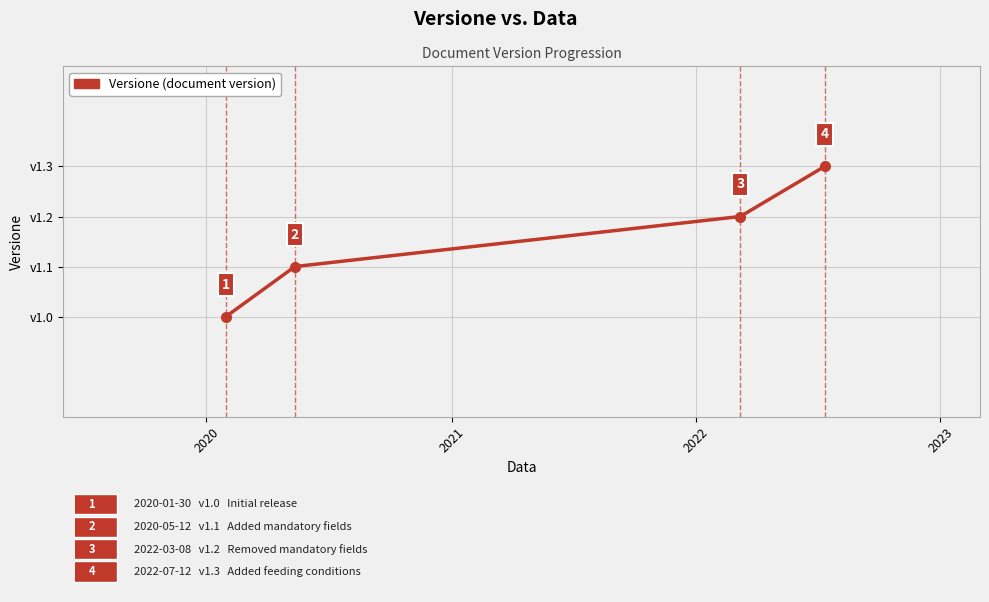

What is the sum of all values?

4.6